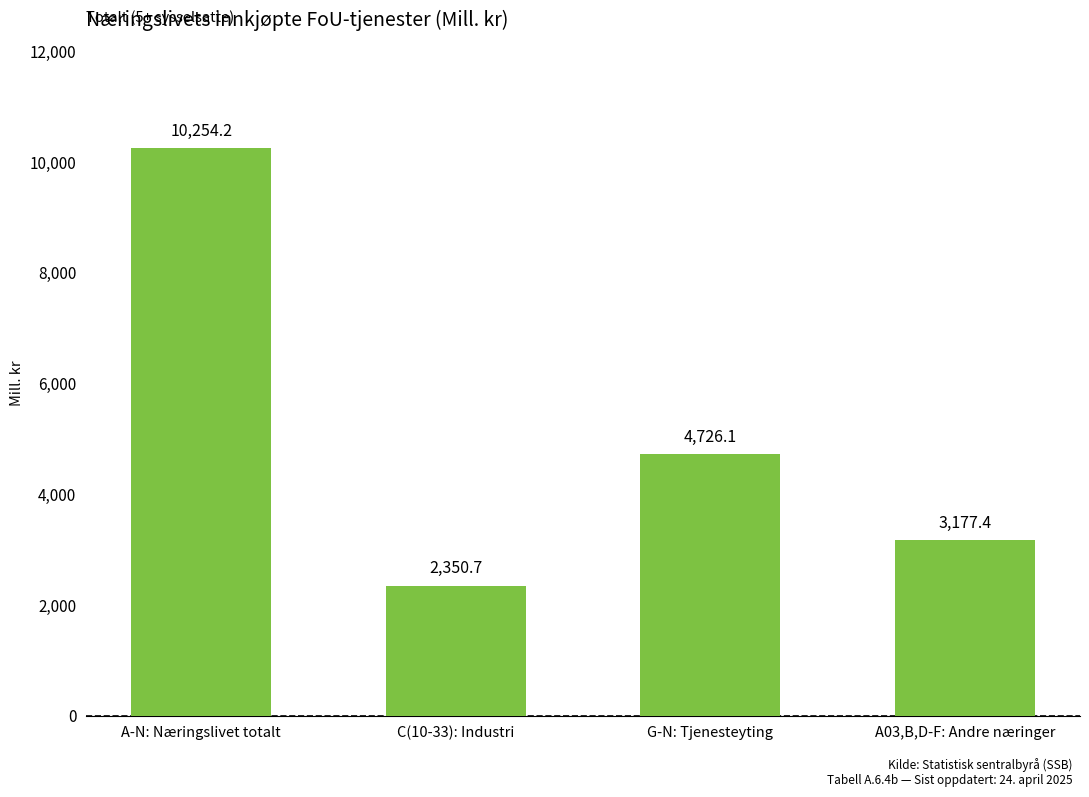

At which category does the chart reach its minimum across all series?

C(10-33): Industri